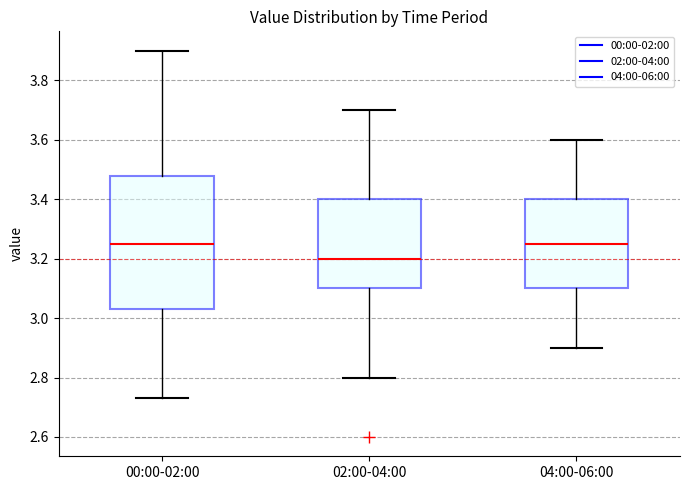

Where does the upper whisker of the box for 00:00-02:00 end on the y-axis? The values are not printed on the chart, so give them approximately, as read against the axis.

3.90